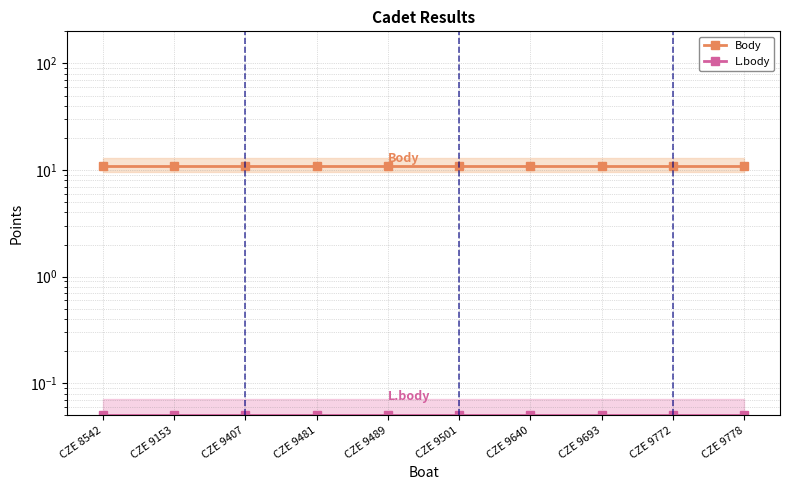

At how many categories does at least one series exceed 9?

10